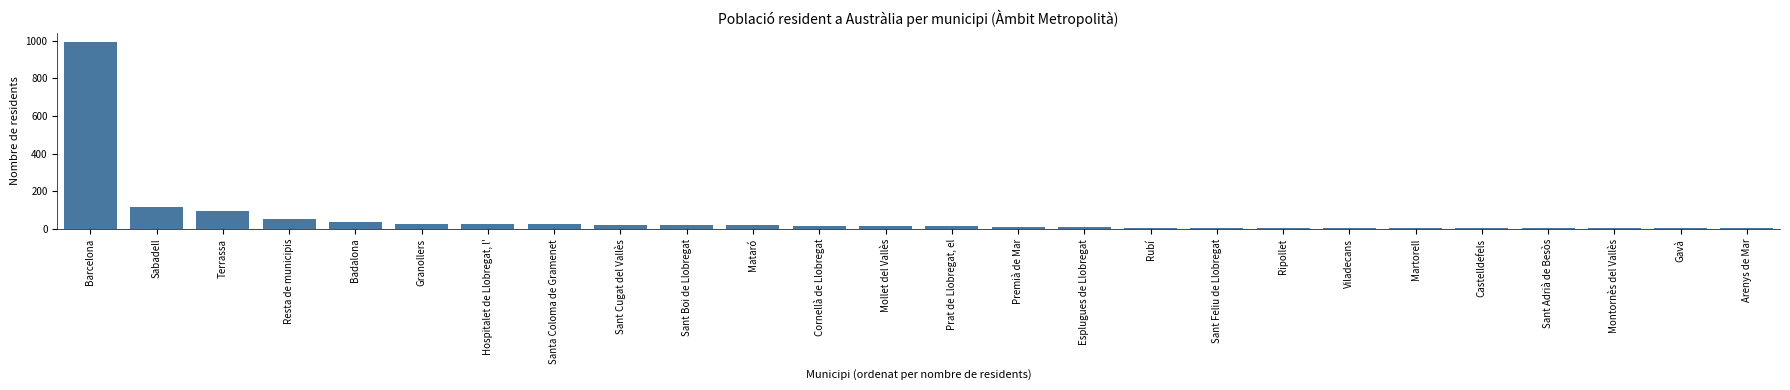

What is the difference between the maximum and minimum values?

989